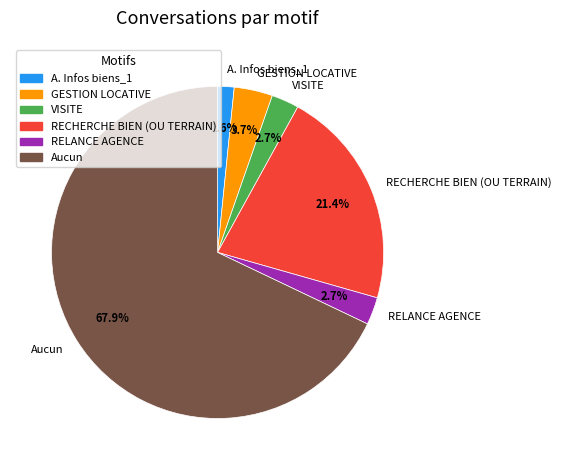

Is the sum of VISITE and GESTION LOCATIVE greater than half?

No